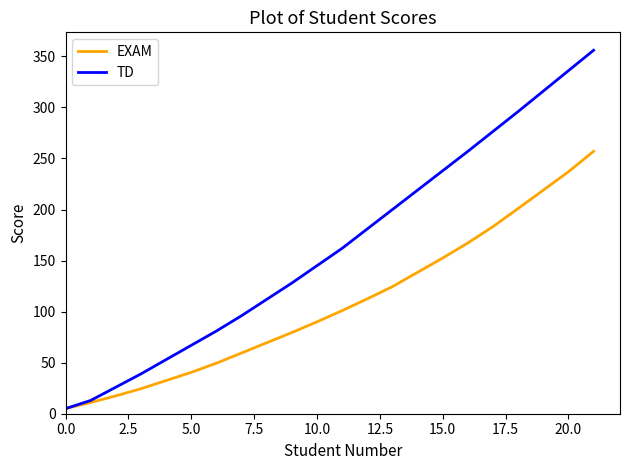

Does the chart have visible grid lines?

No